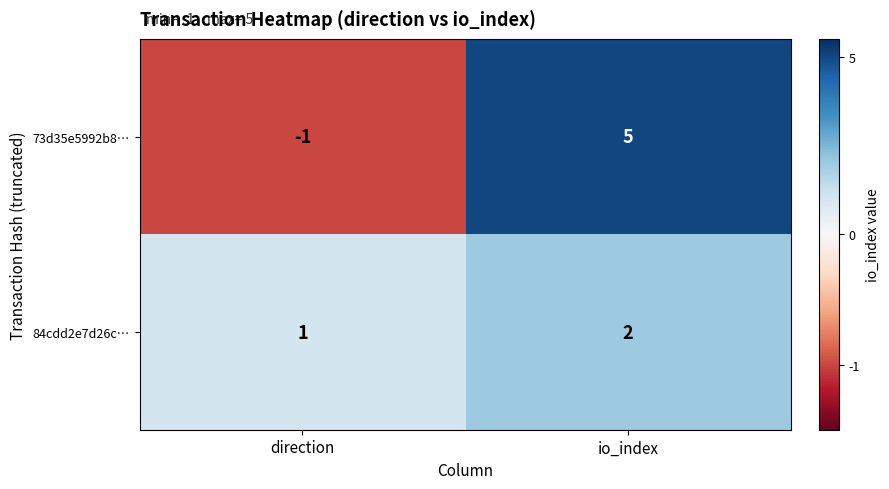

What is the maximum value shown in the chart?

5